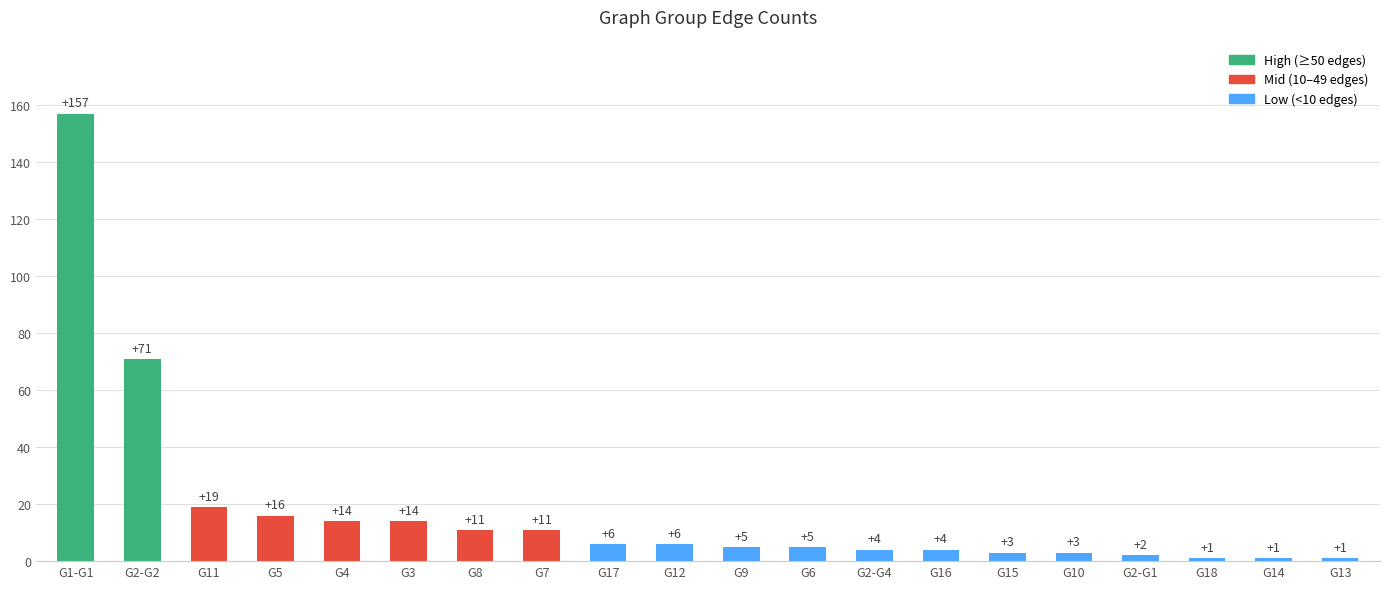

Which has a higher value, G7 or G11?

G11